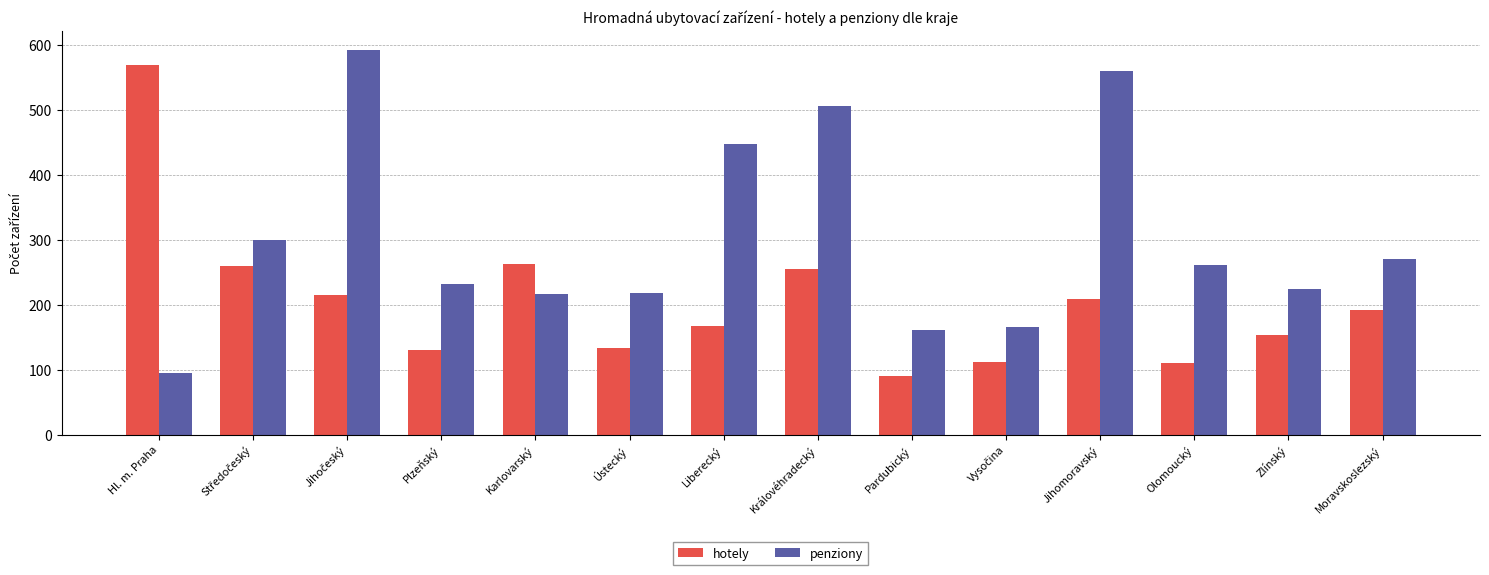

Where is hotely nearest to the value 330?

Karlovarský